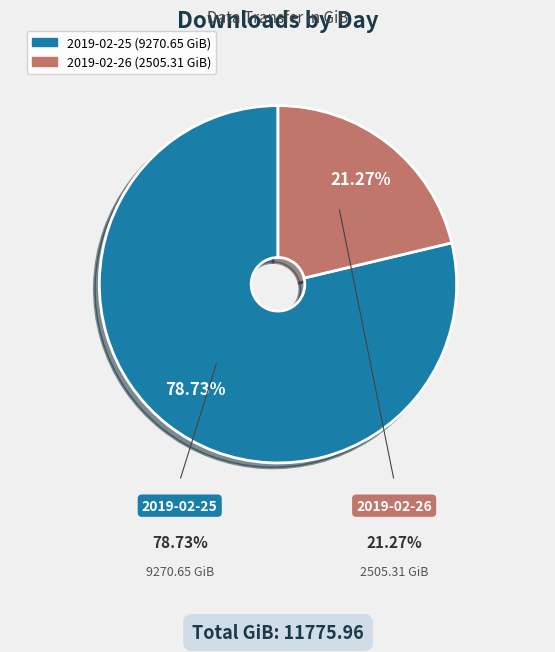

What percentage do 2019-02-26 and 2019-02-25 together represent?

100.0%